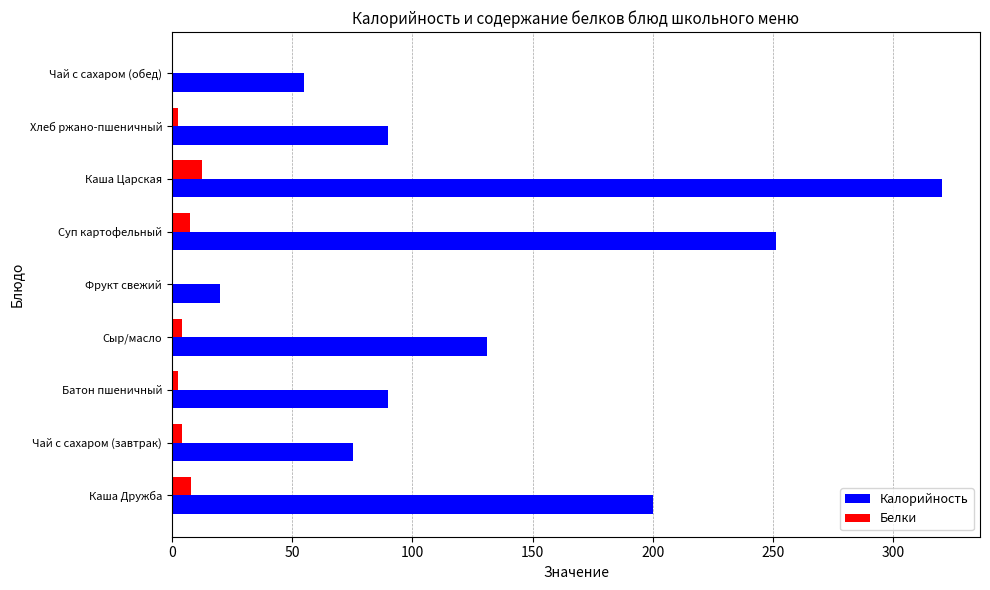

Which series changed the most between Чай с сахаром (завтрак) and Фрукт свежий?

Калорийность